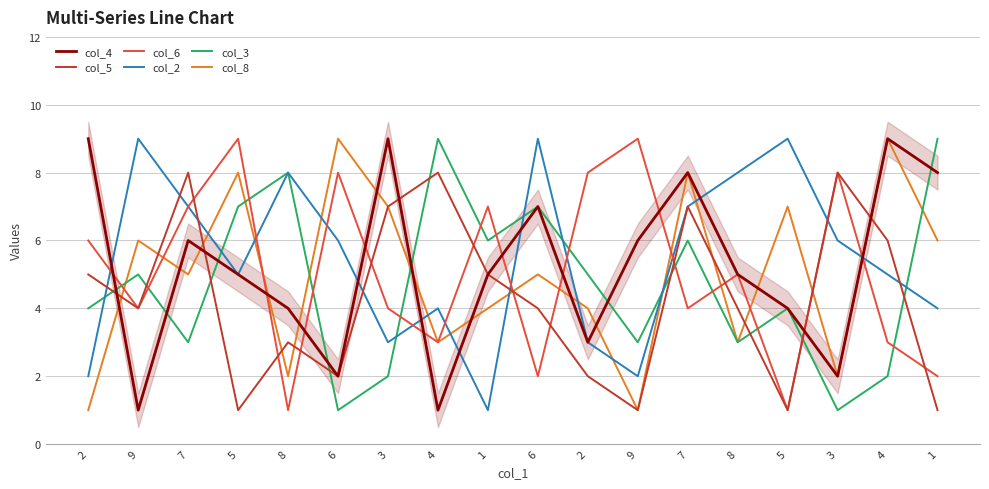

Which series has the largest total across all categories?

col_2